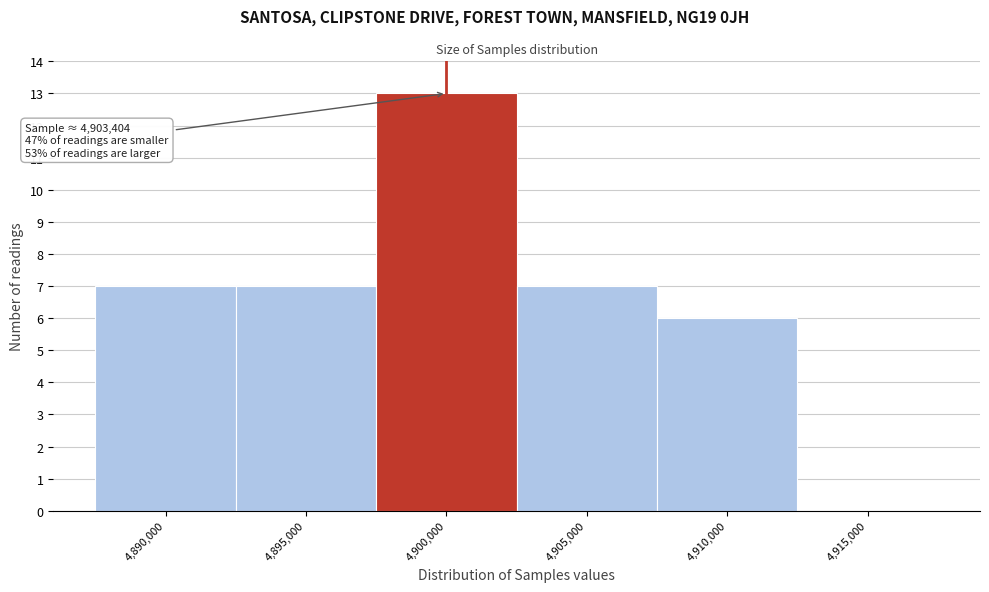

Reading left to right, transcribe all the data shown in this chart.

4,890,000=7	4,895,000=7	4,900,000=13	4,905,000=7	4,910,000=6	4,915,000=0